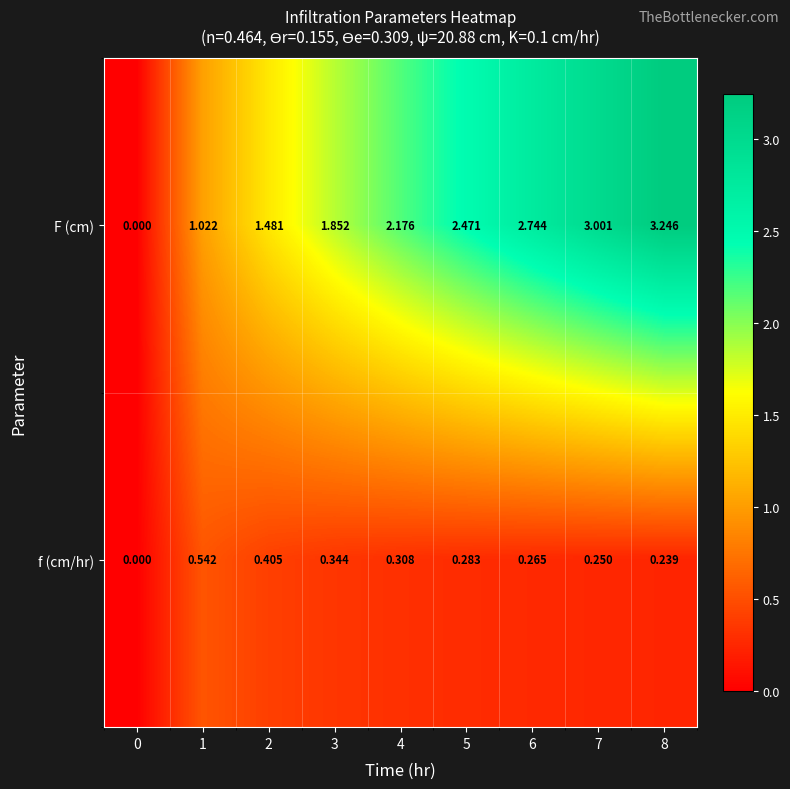

How many values in F (cm) are above zero?

8